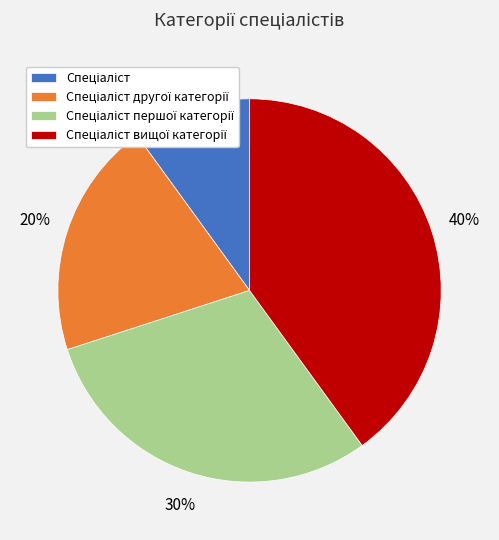

Is there any slice that represents more than half of the pie?

No